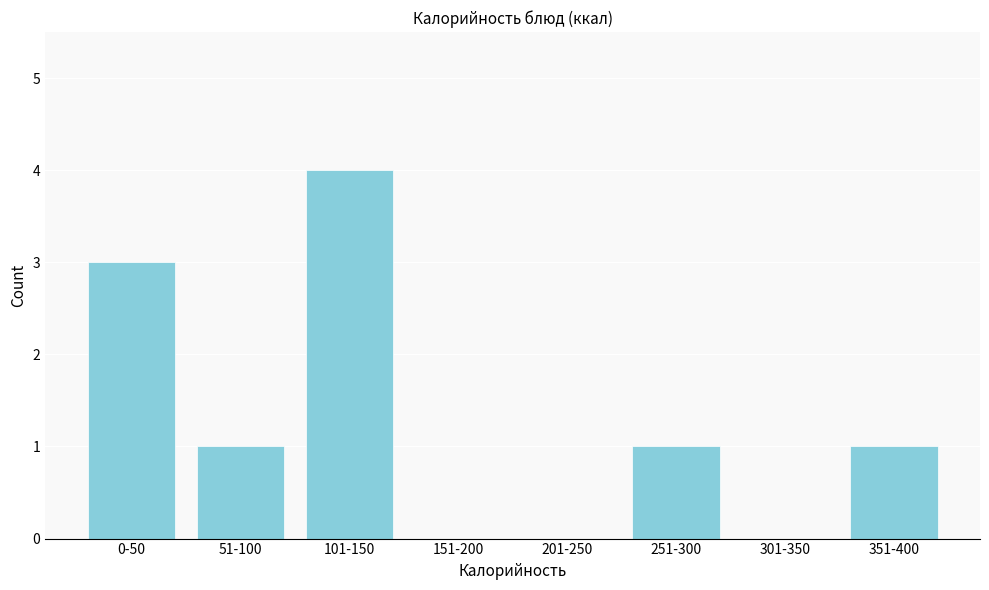

Reading right to left, what are all the values shown in this chart?

351-400=1	301-350=0	251-300=1	201-250=0	151-200=0	101-150=4	51-100=1	0-50=3